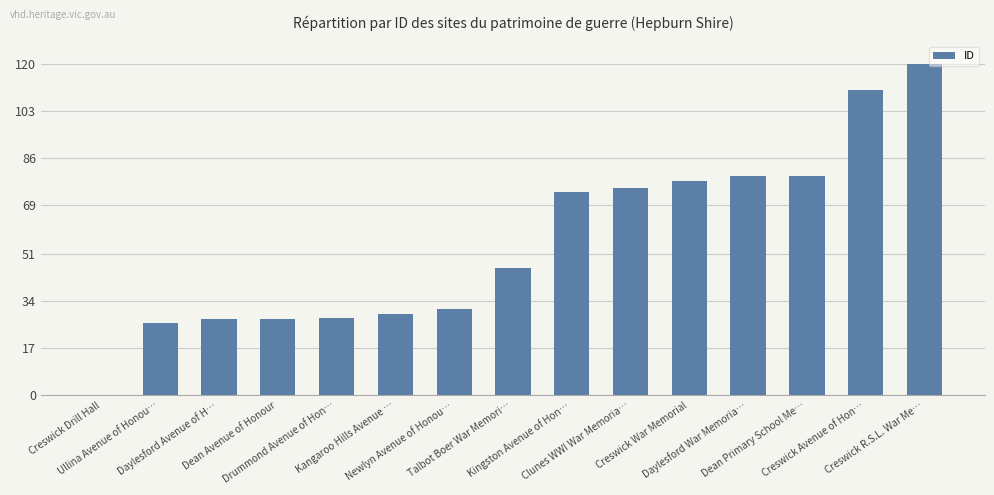

What is the sum of all values?

831.3